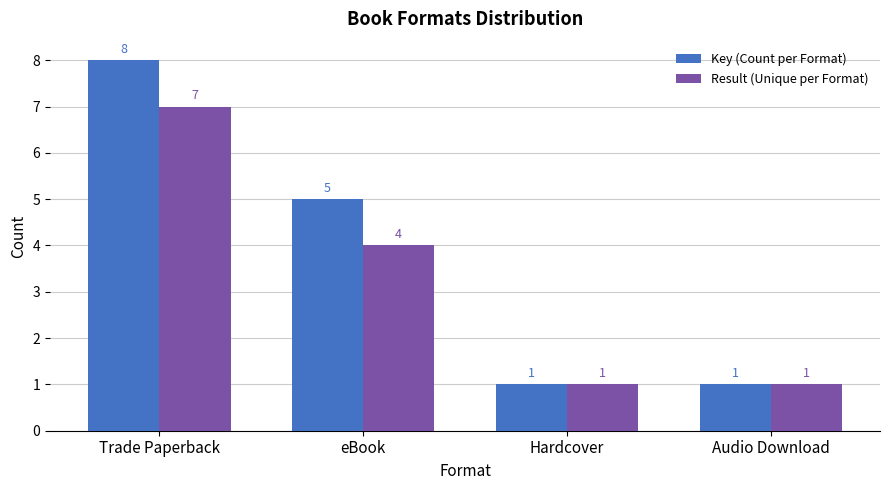

What is the label of the 2nd bar from the right?

Hardcover